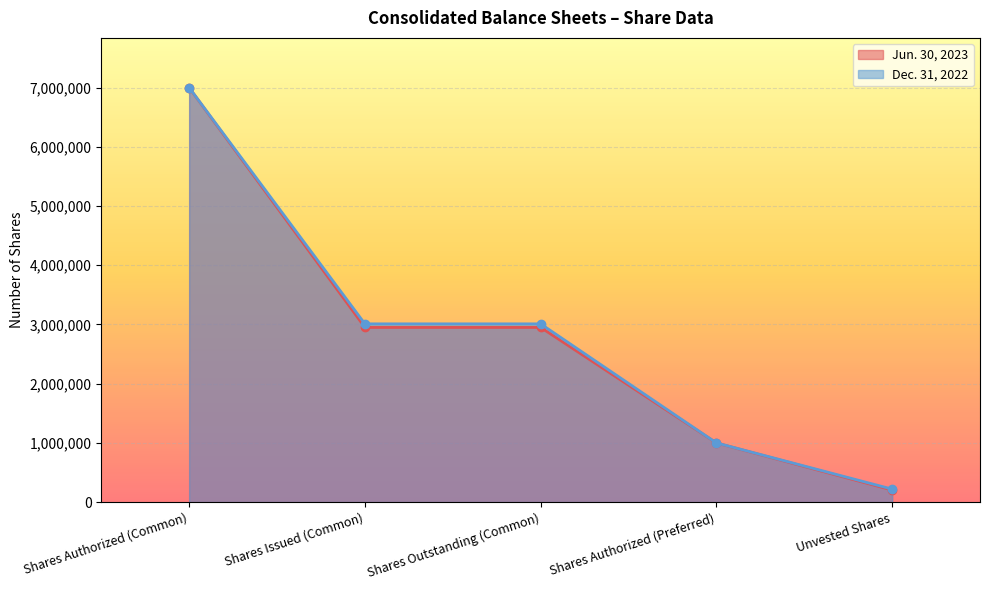

True or false: Dec. 31, 2022 and Jun. 30, 2023 intersect in this chart.

False